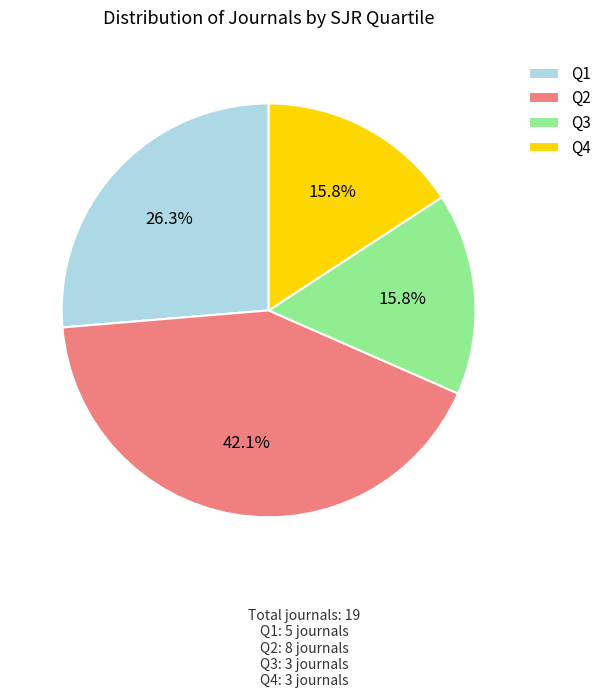

Approximately how many times larger is the value at Q3 compared to Q2?

0.4